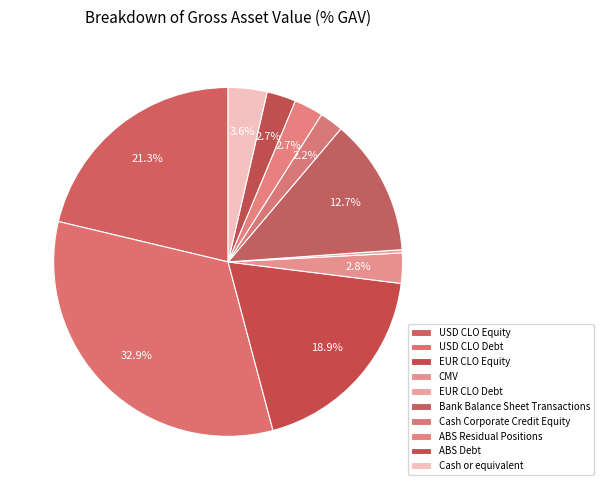

True or false: USD CLO Equity accounts for 8% of the total.

False